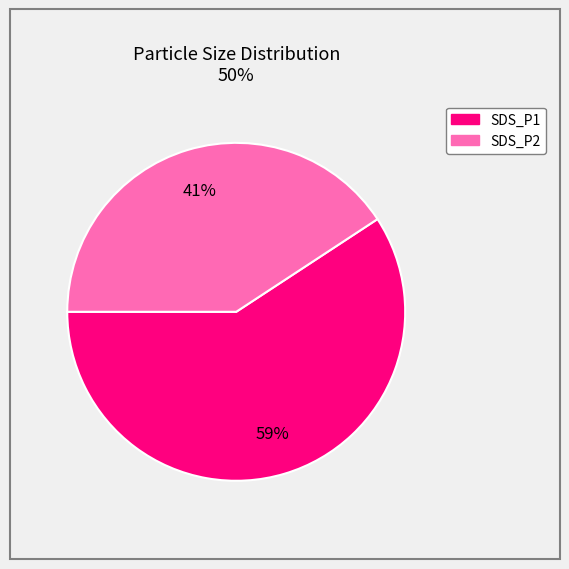

Which slice is the smallest?

SDS_P2